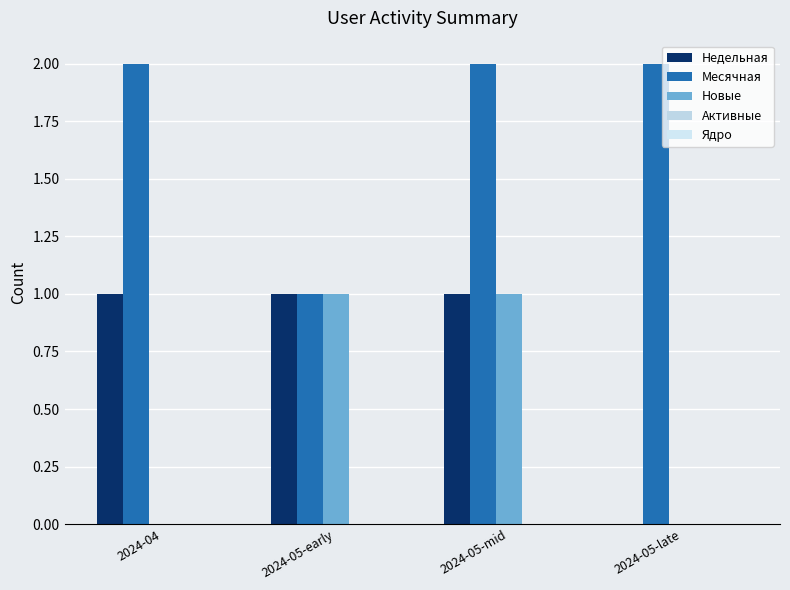

Are the bars horizontal?

No